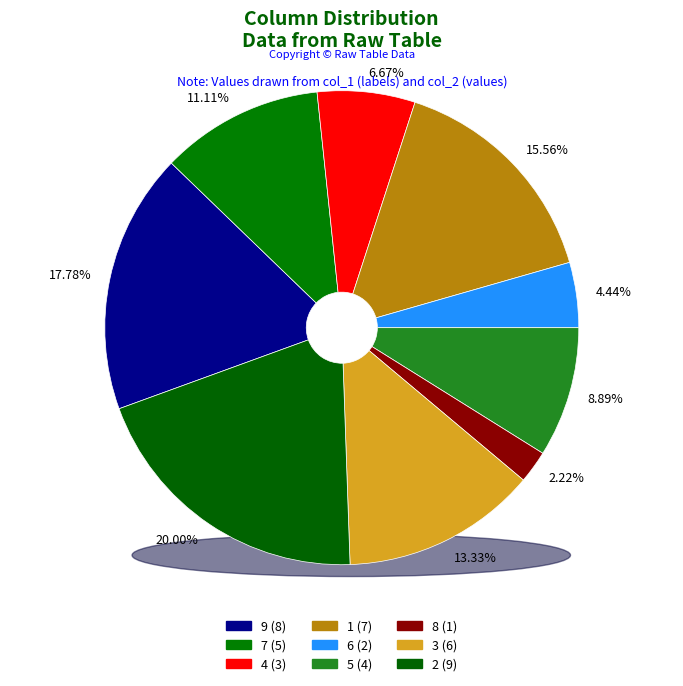

To the nearest percent, what is the difference between the col_1=5 and col_1=4 slice percentages?

2%